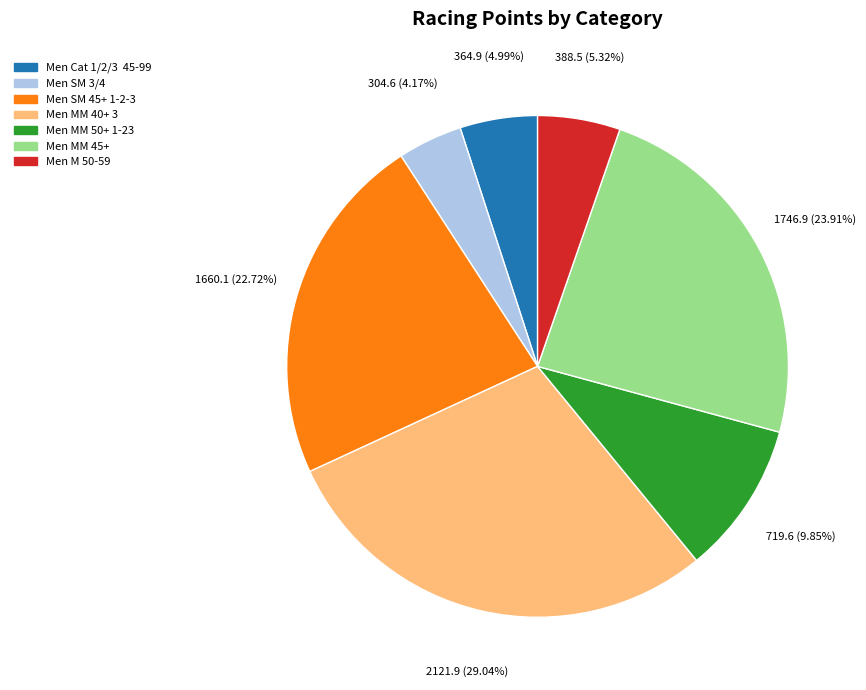

To the nearest percent, what is the average slice percentage?

14%